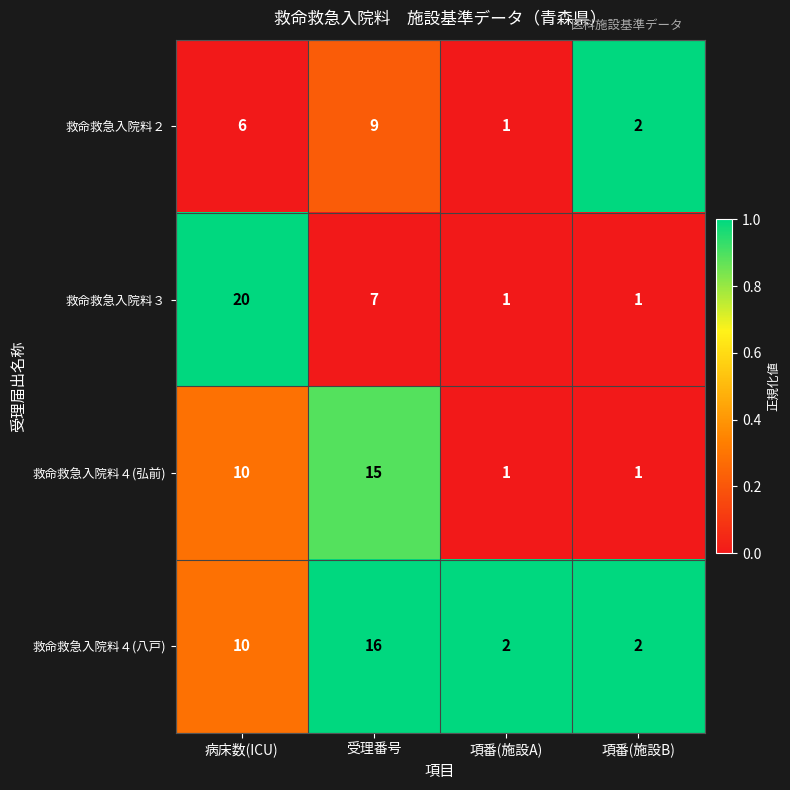

Is the value of 救命救急入院料４(八戸) at 項番(施設A) greater than the value of 救命救急入院料４(弘前) at 項番(施設B)?

Yes